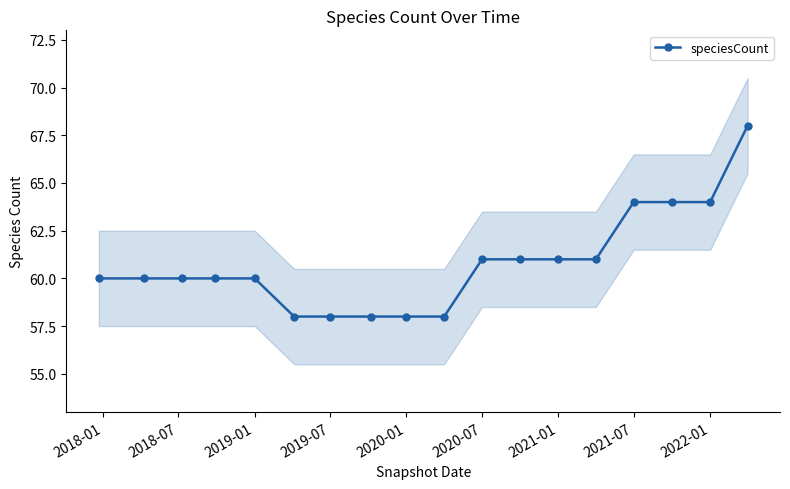

The speciesCount series shows 61 at 2020-07. True or false?

True